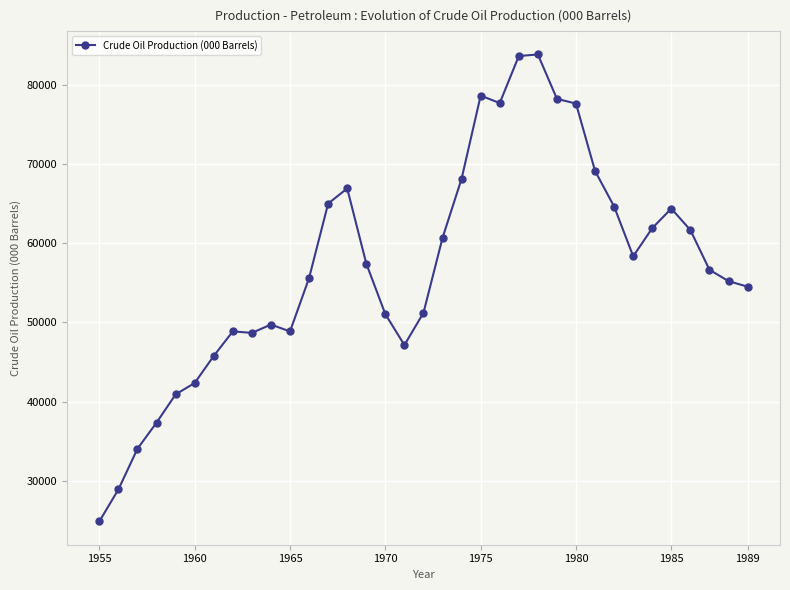

What is the minimum value shown in the chart?

24896